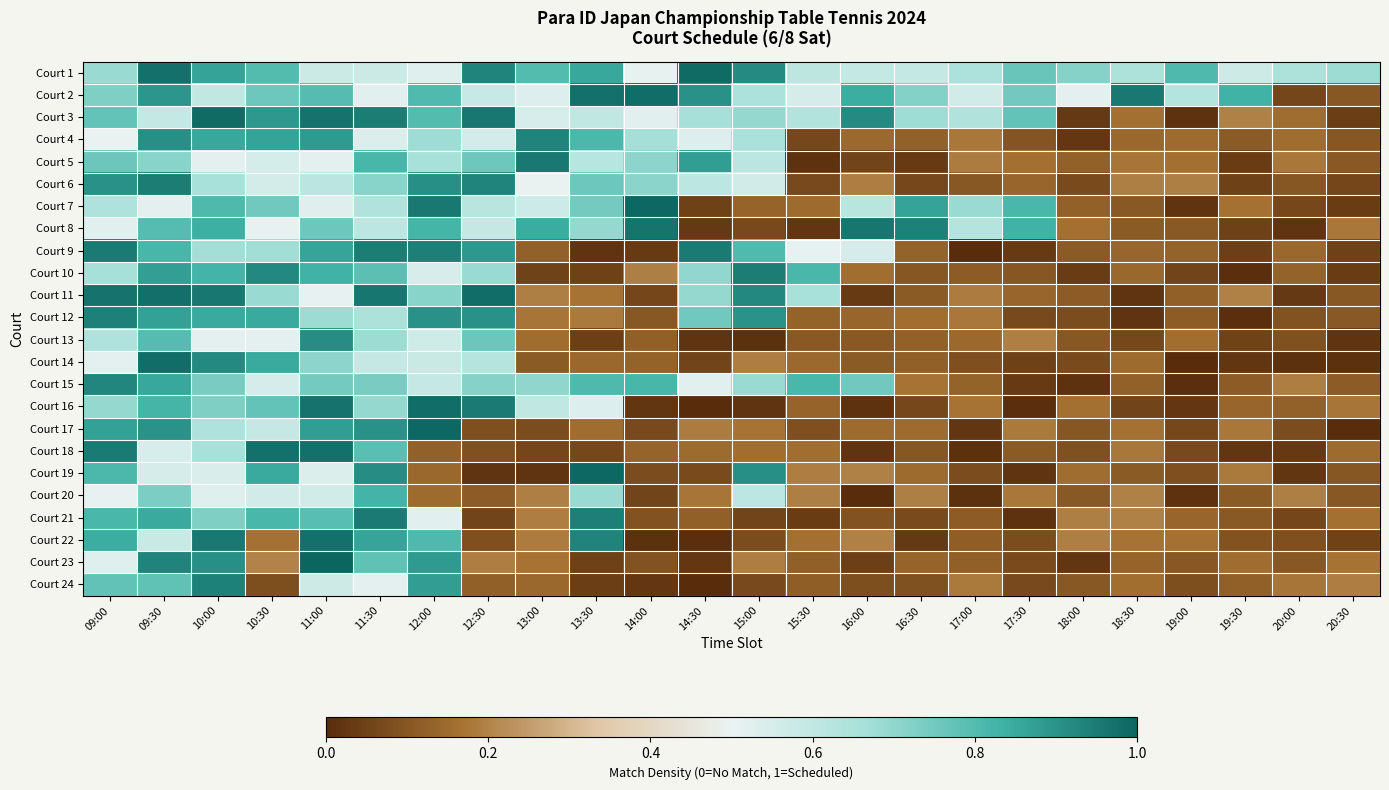

List the series in order of their peak value, lowest first.

Court 20, Court 13, Court 15, Court 4, Court 24, Court 12, Court 10, Court 6, Court 9, Court 21, Court 5, Court 8, Court 22, Court 18, Court 16, Court 14, Court 2, Court 11, Court 3, Court 1, Court 7, Court 19, Court 17, Court 23